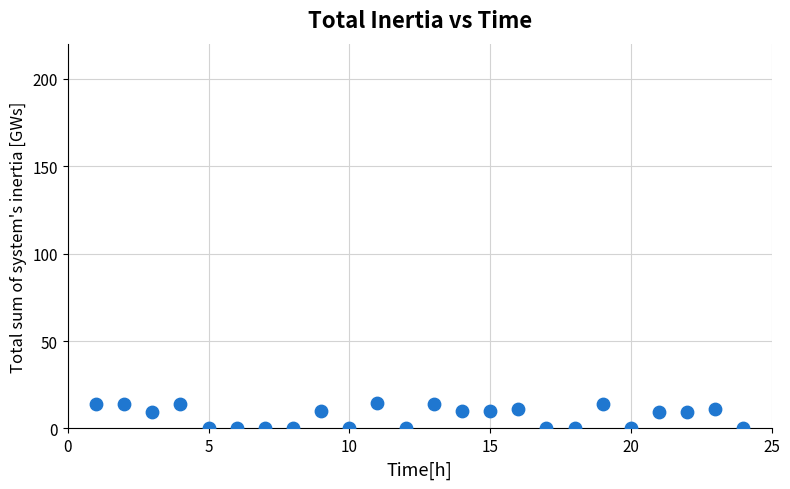

What is the range of Y values (max minus min)?

14.3